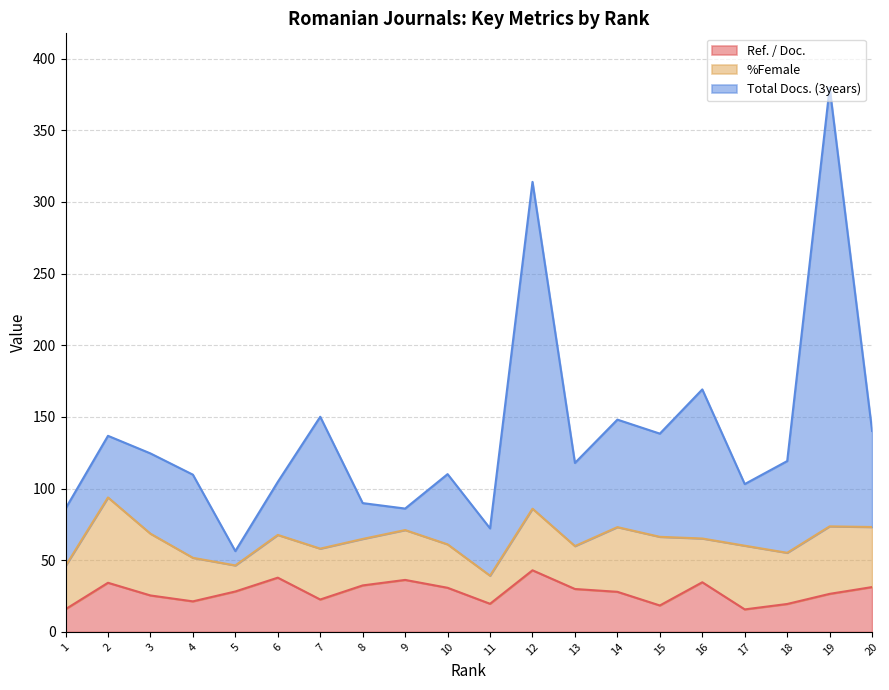

The value of Ref. / Doc. at 4 is 21.3. True or false?

True